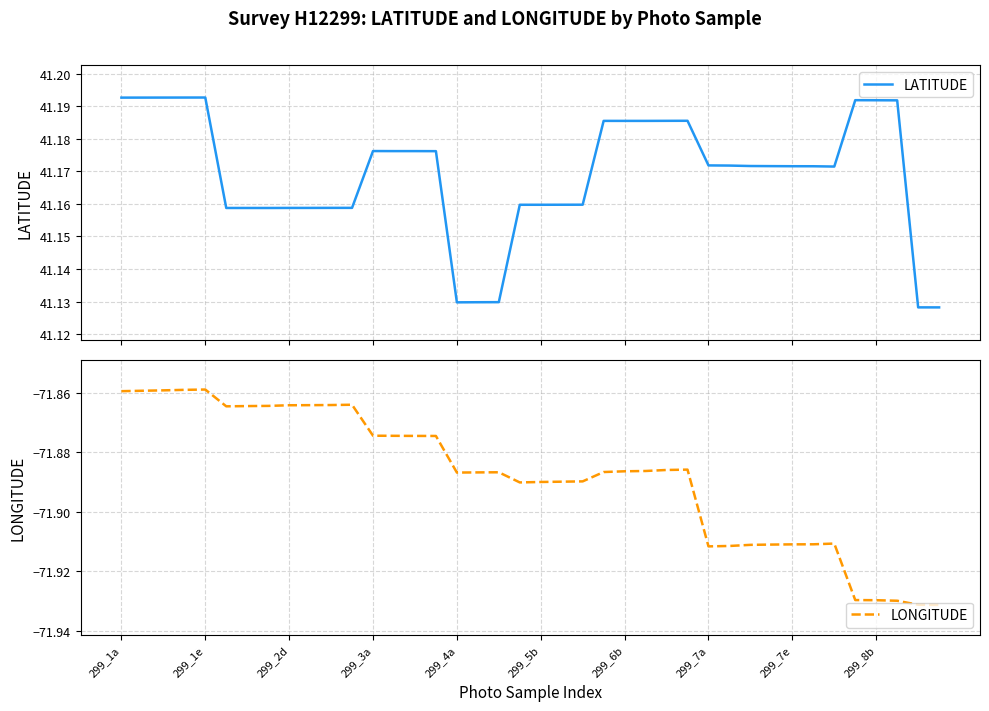

What is the maximum value shown in the chart?

41.2